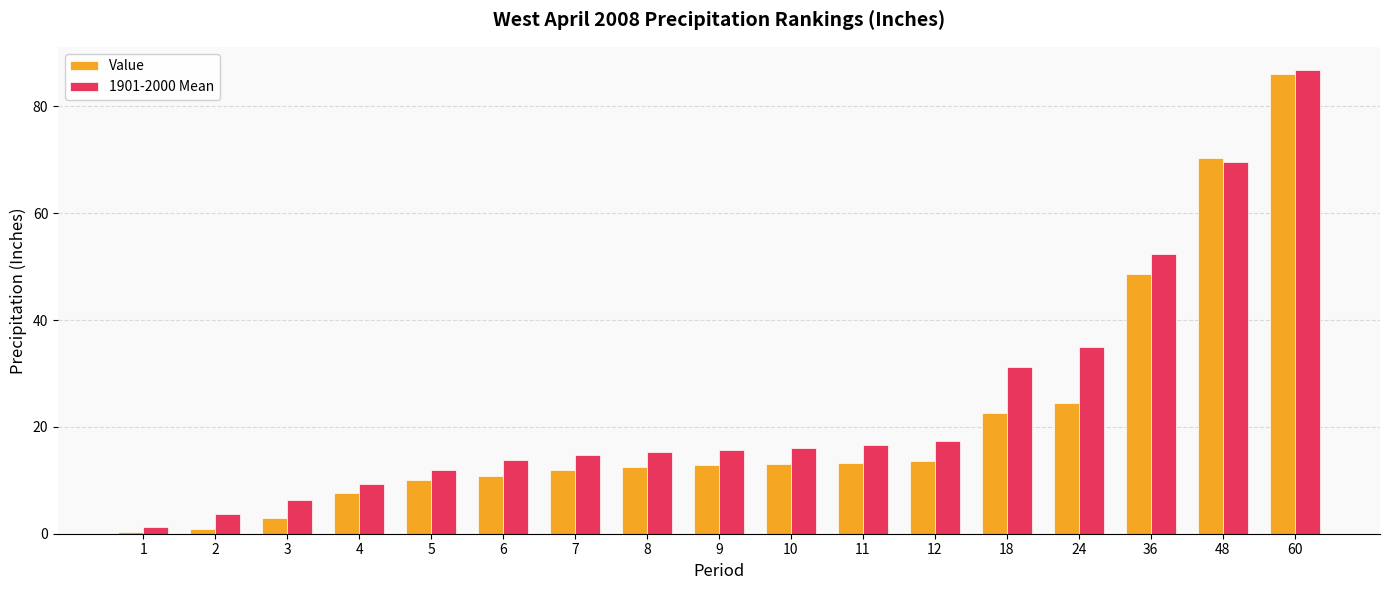

What is the difference between the Value values at 36 and 7?

36.8